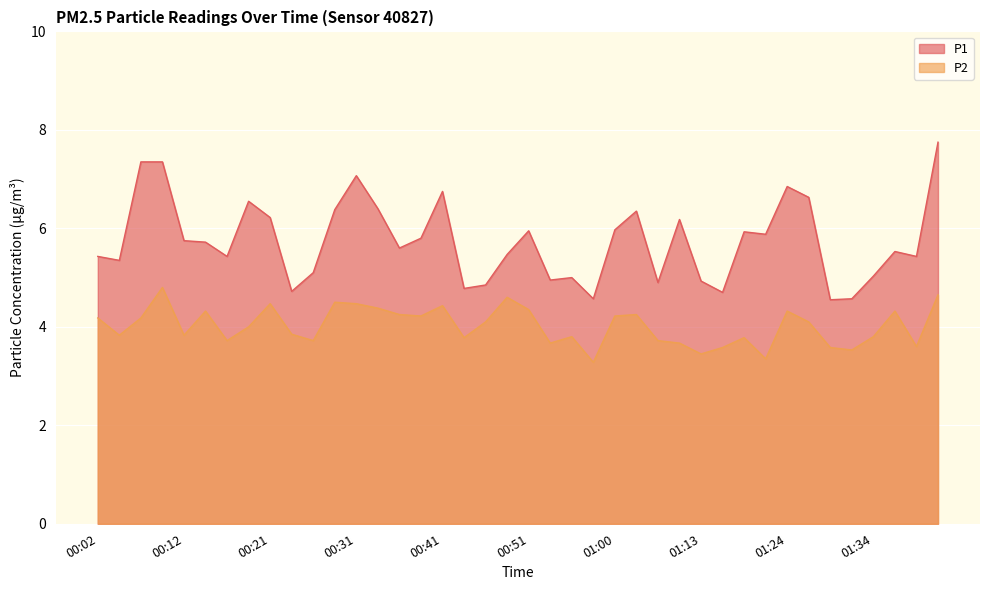

Rank the categories by P2 value from lowest to highest.

00:58, 01:21, 01:13, 01:32, 01:16, 01:29, 01:40, 00:53, 01:11, 00:16, 00:26, 01:05, 00:43, 01:18, 00:55, 01:34, 00:04, 00:12, 00:24, 00:19, 00:46, 01:27, 00:02, 00:07, 00:38, 01:00, 00:36, 01:03, 00:14, 01:24, 01:37, 00:51, 00:33, 00:41, 00:21, 00:31, 00:29, 00:48, 01:42, 00:09